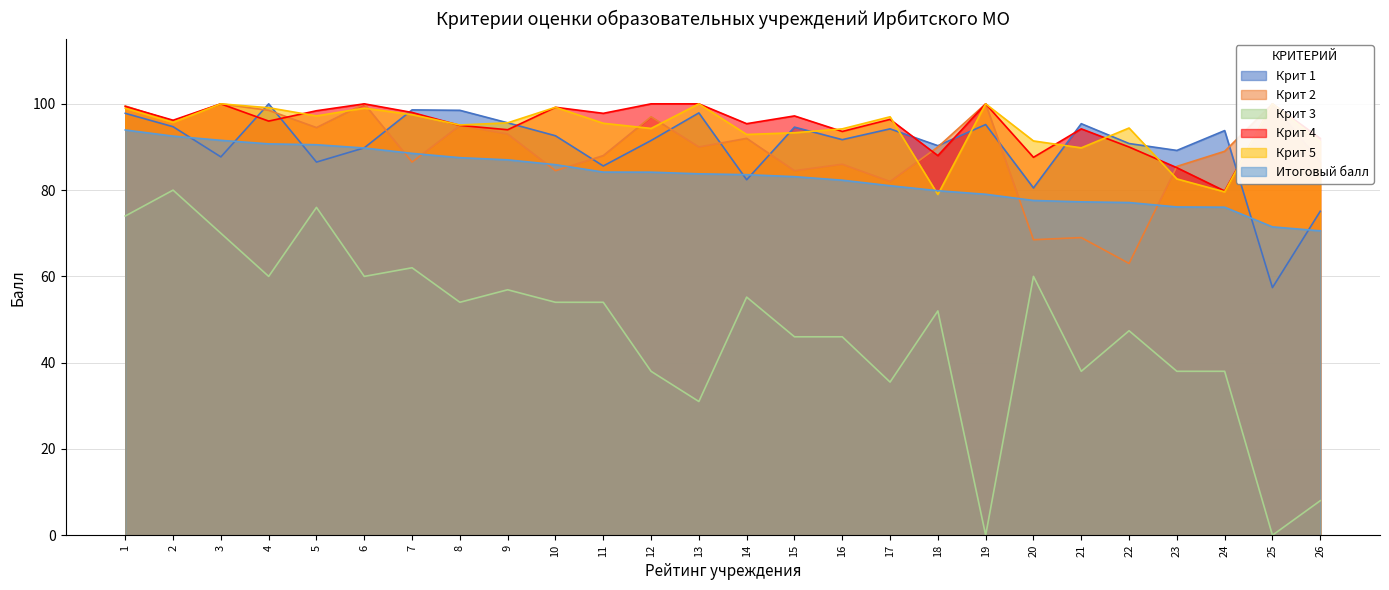

Rank the series at 16 from lowest to highest value.

Крит 3, Итоговый балл, Крит 2, Крит 1, Крит 4, Крит 5